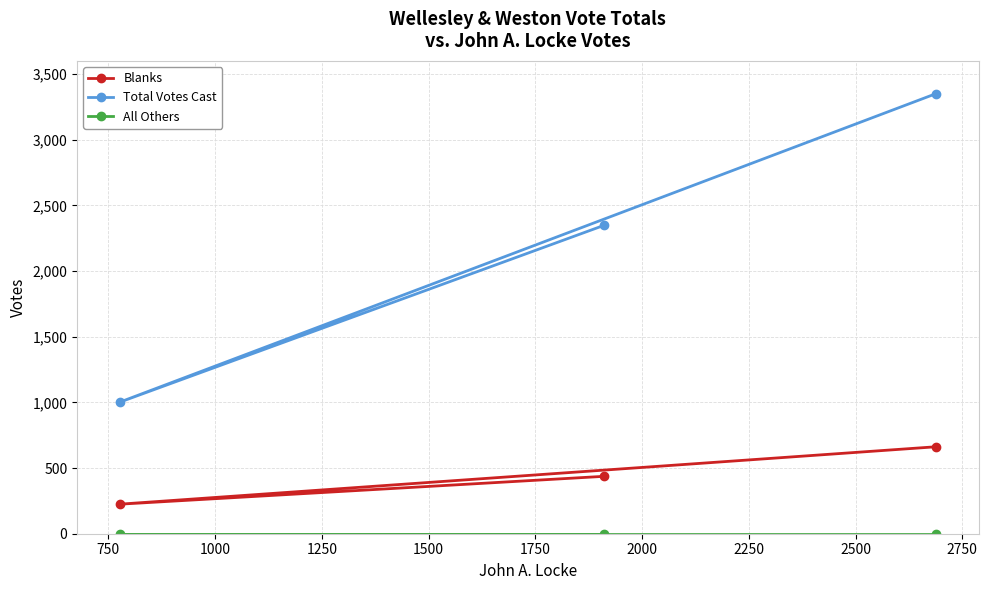

What is the minimum value for Blanks?

225